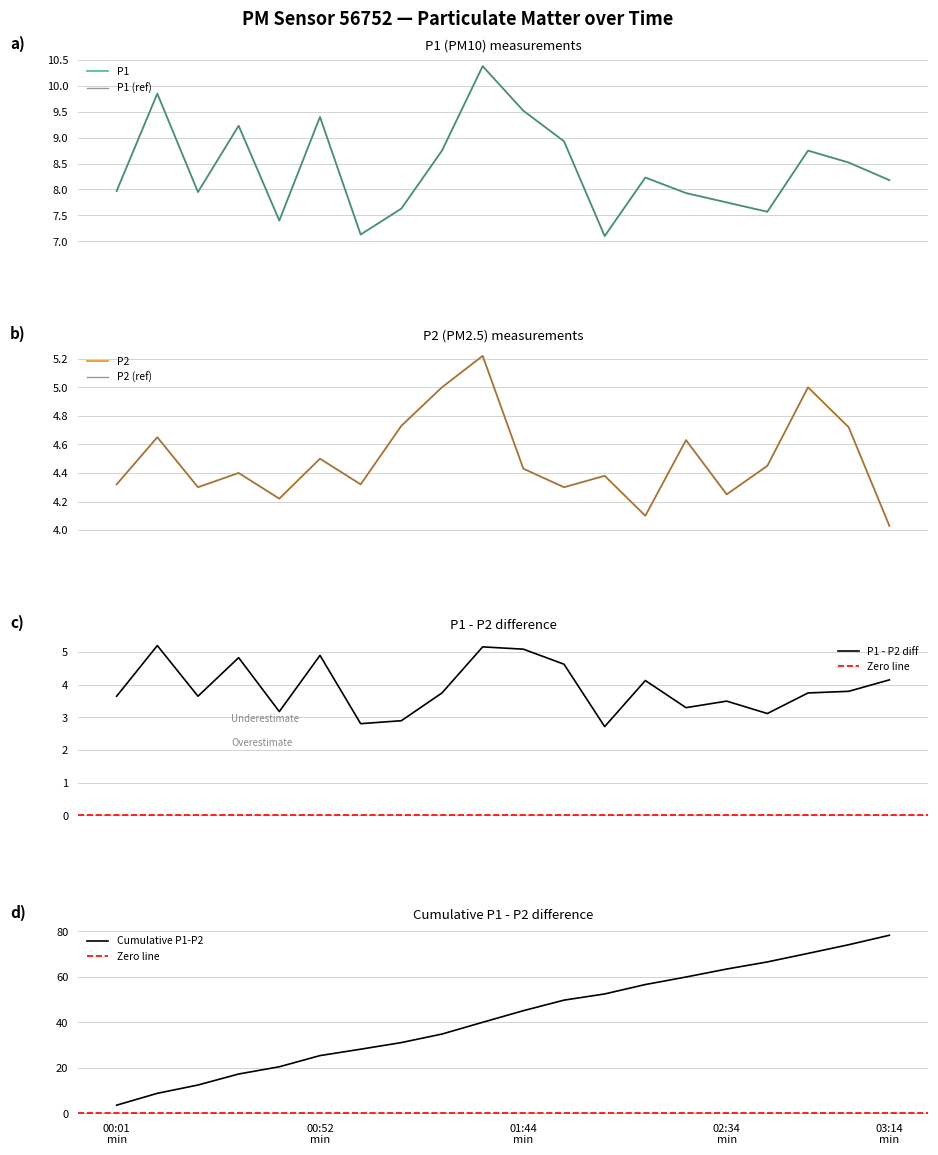

What is the value of the P2 point at the 9th from the left?

5.0